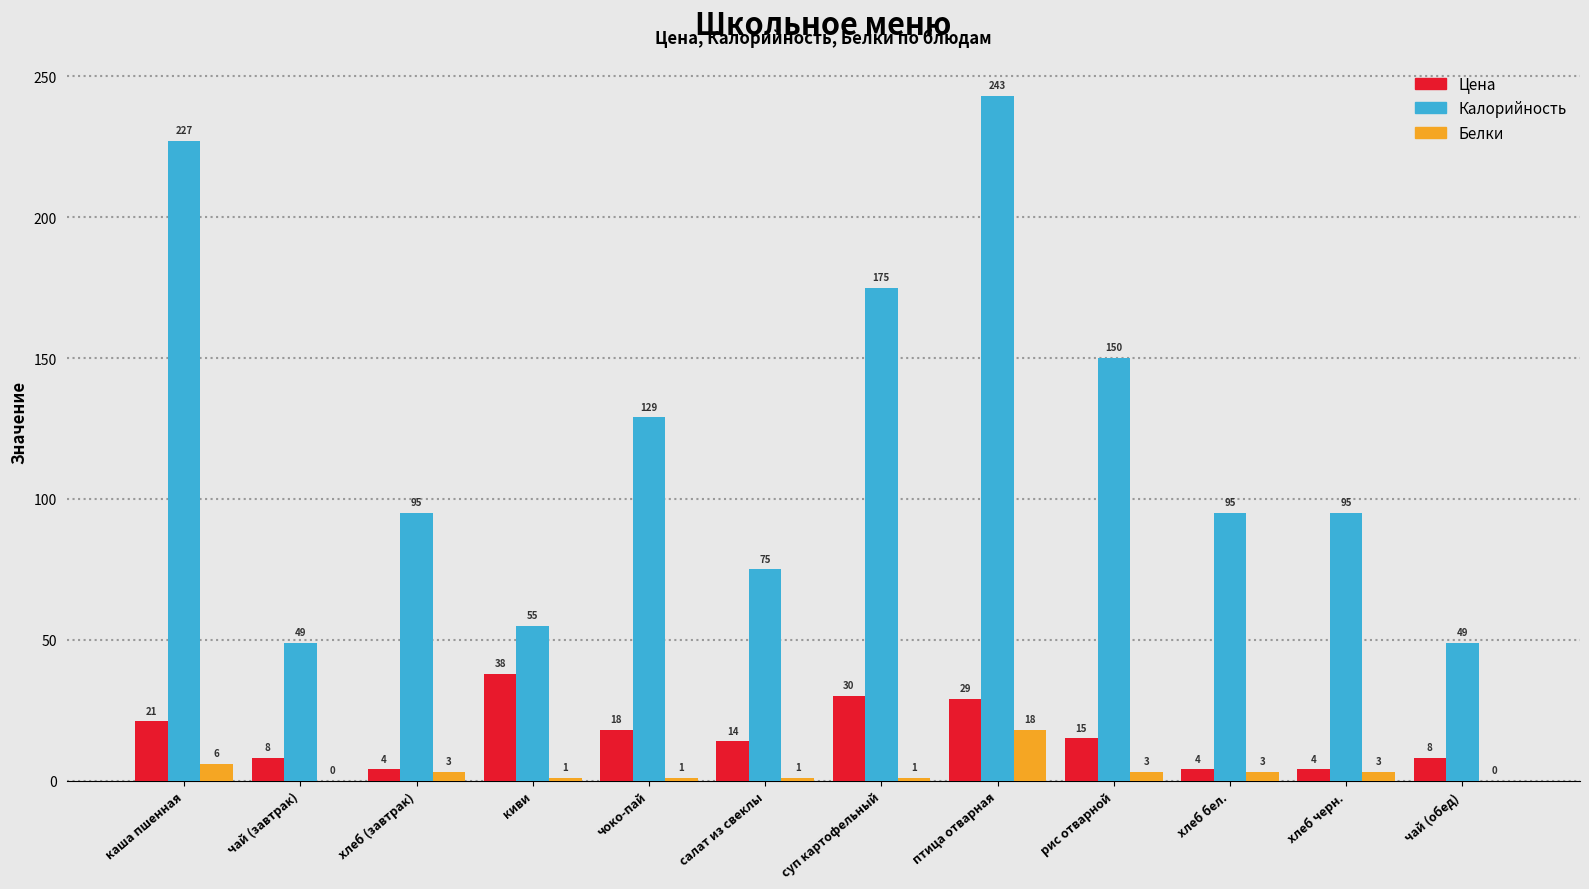

Reading left to right, list all the values displayed in this chart.

Цена: каша пшенная=21	чай (завтрак)=8	хлеб (завтрак)=4	киви=38	чоко-пай=18	салат из свеклы=14	суп картофельный=30	птица отварная=29	рис отварной=15	хлеб бел.=4	хлеб черн.=4	чай (обед)=8
Калорийность: каша пшенная=227	чай (завтрак)=49	хлеб (завтрак)=95	киви=55	чоко-пай=129	салат из свеклы=75	суп картофельный=175	птица отварная=243	рис отварной=150	хлеб бел.=95	хлеб черн.=95	чай (обед)=49
Белки: каша пшенная=6	чай (завтрак)=0	хлеб (завтрак)=3	киви=1	чоко-пай=1	салат из свеклы=1	суп картофельный=1	птица отварная=18	рис отварной=3	хлеб бел.=3	хлеб черн.=3	чай (обед)=0